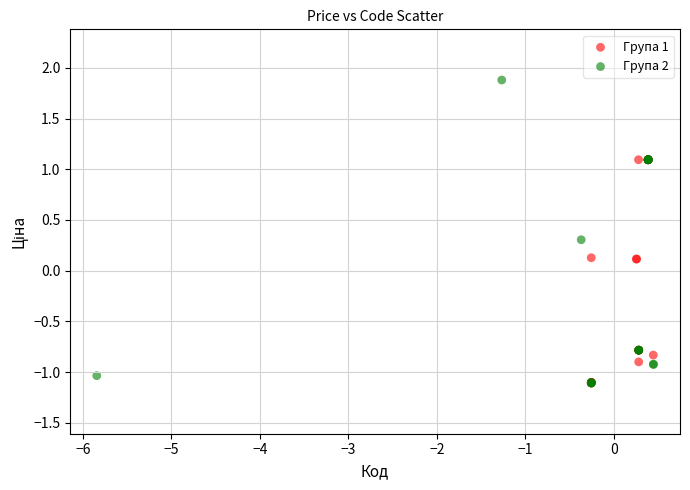

Which series contains the highest Y value?

Група 2